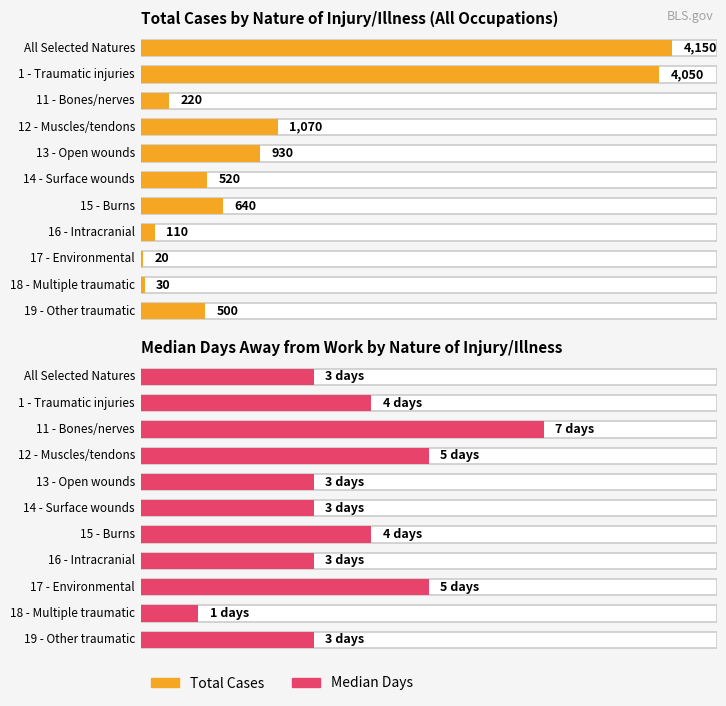

Is it true that Median Days equals 8 at 12 - Muscles/tendons?

False